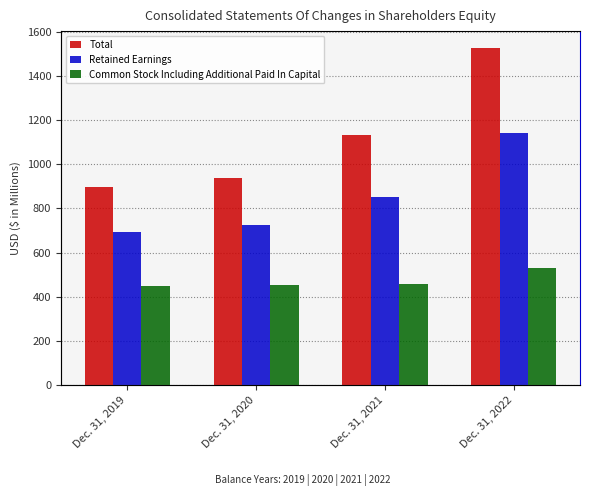

What is the average value of the Retained Earnings series?

852.6